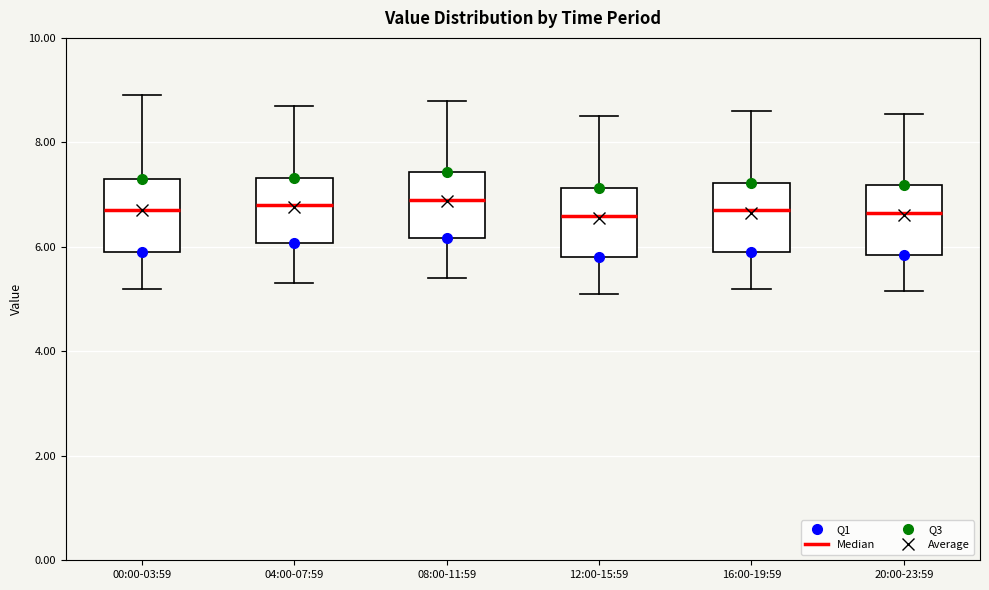

Where is the upper edge of the box for 16:00-19:59 on the y-axis? The values are not printed on the chart, so give them approximately, as read against the axis.

7.2